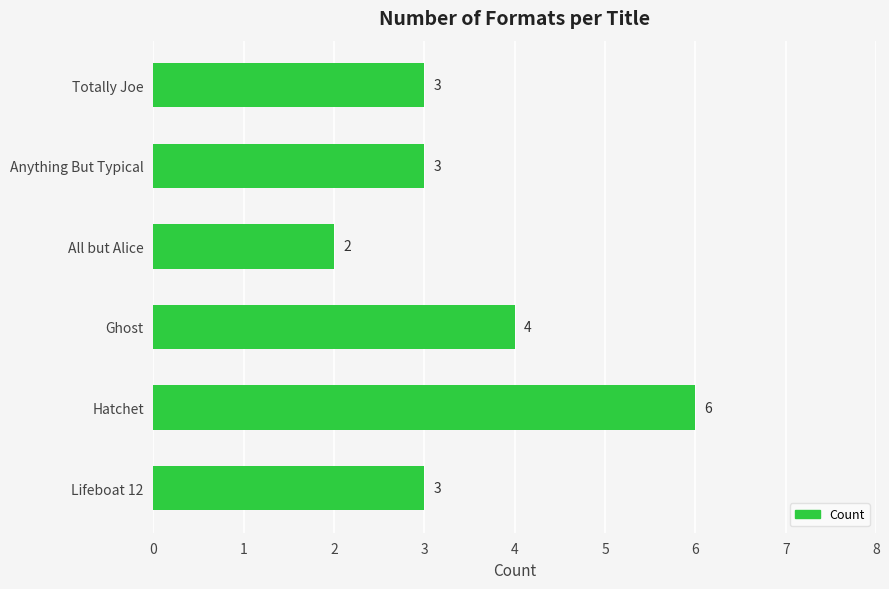

The chart shows a value of 6 at Hatchet. True or false?

True